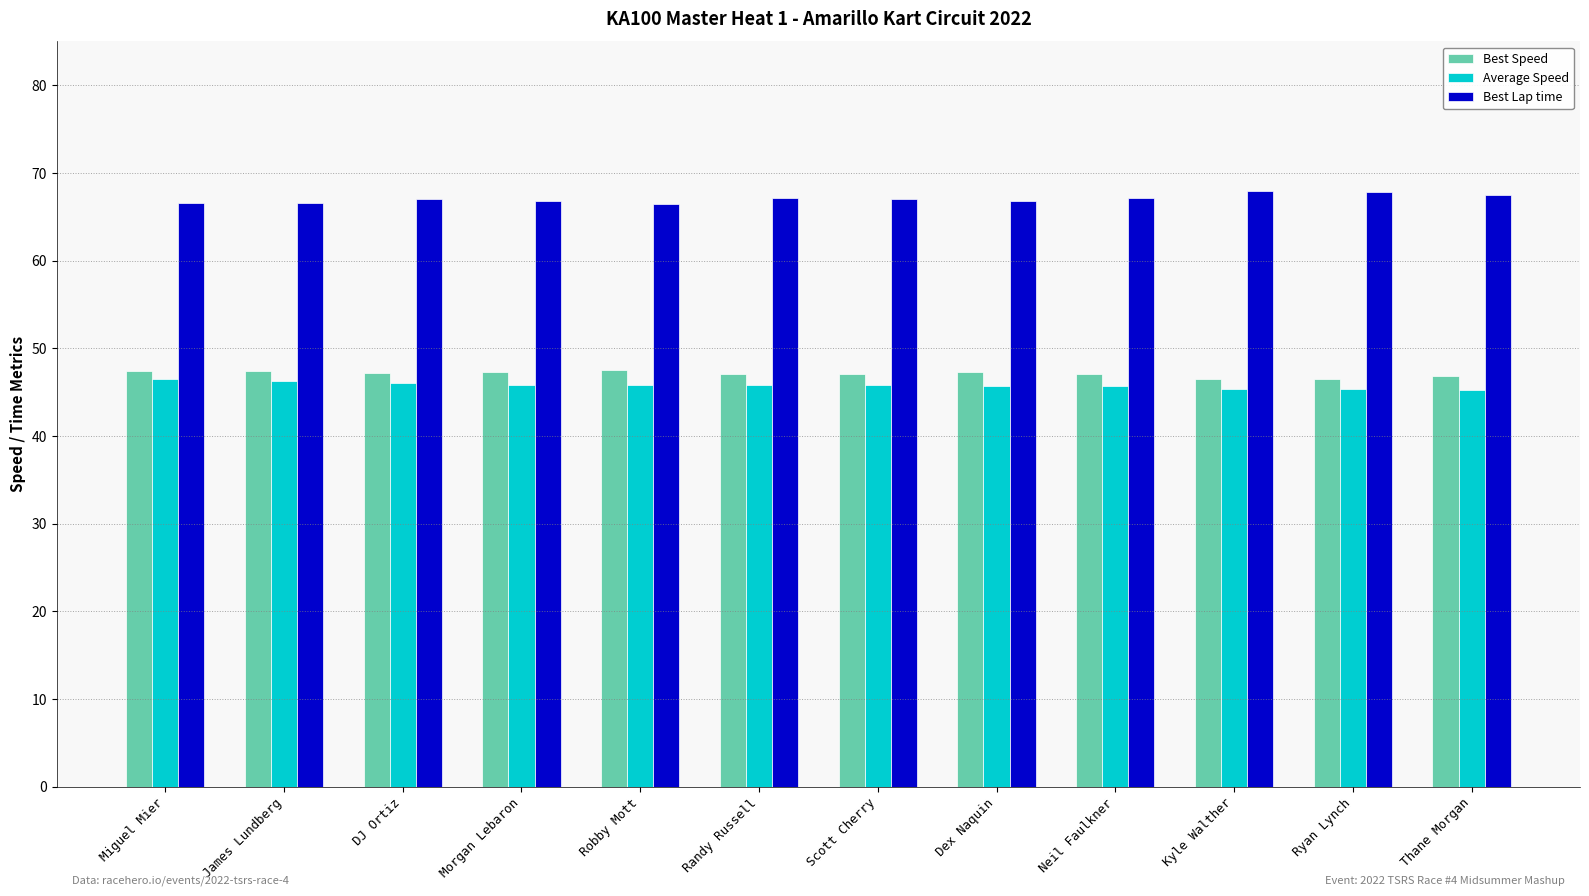

How many data points does each series have?

12